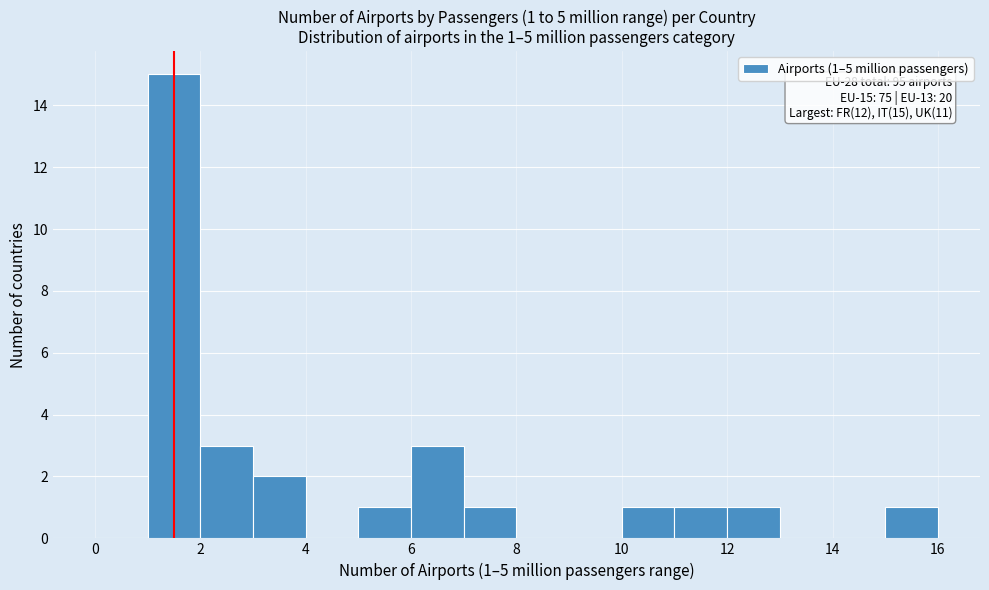

Over which range of the x-axis is the bar tallest?

1 to 2